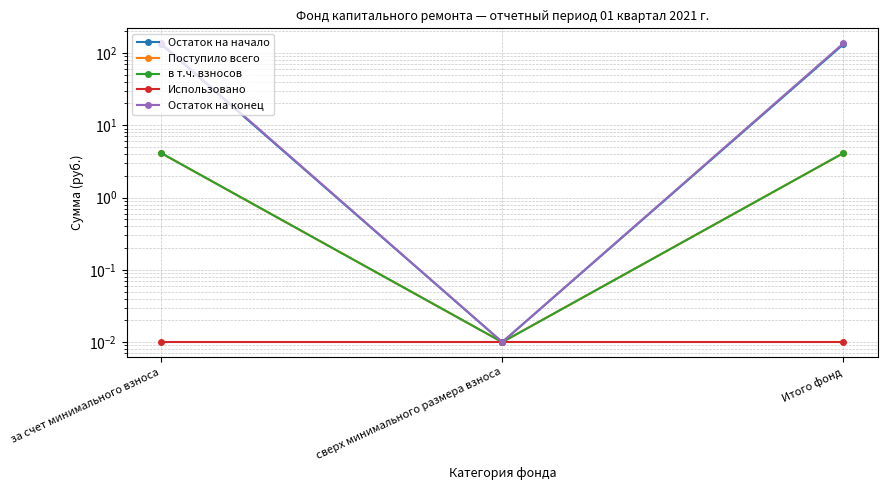

What is the value of the Остаток на начало point at the 1st from the left?

131.6